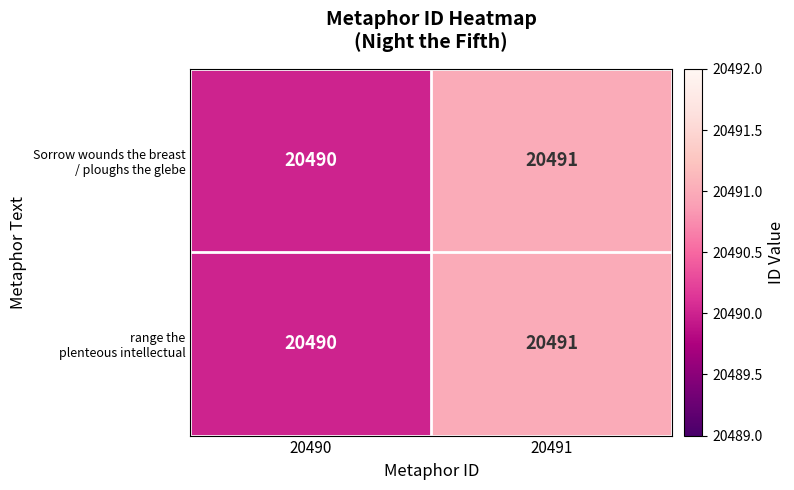

At which category is the sum across all series the highest?

20491